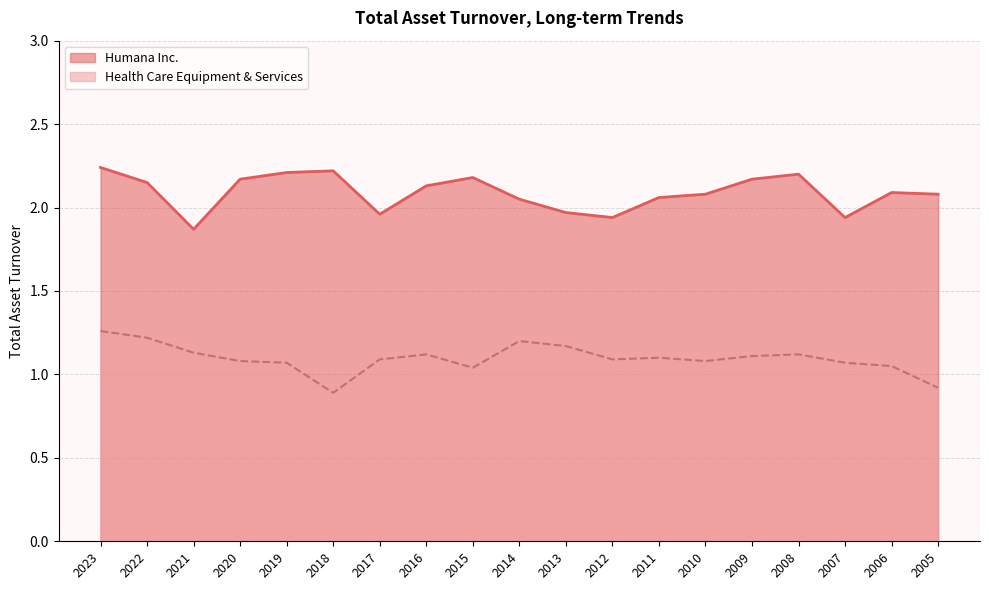

How many interior local valleys does the Health Care Equipment & Services series have?

4